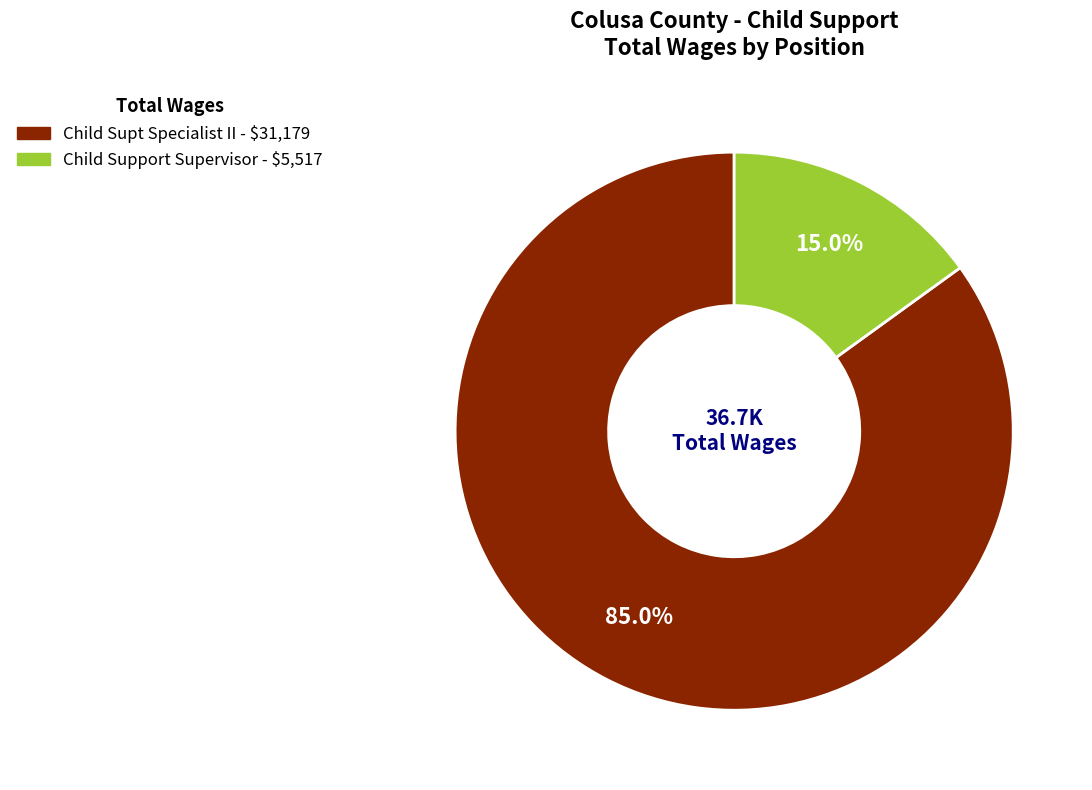

To the nearest percent, what portion does Child Supt Specialist II represent?

85%